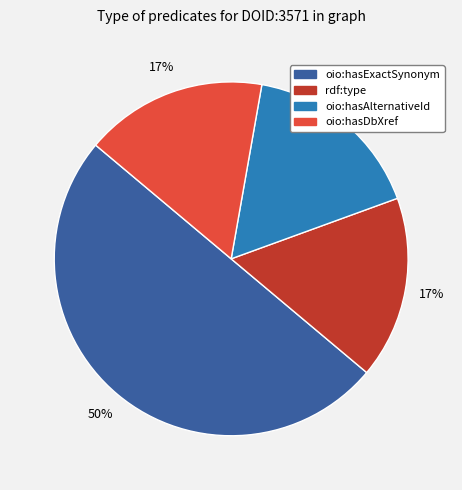

Do oio:hasExactSynonym and oio:hasDbXref together represent more than half of the pie?

Yes